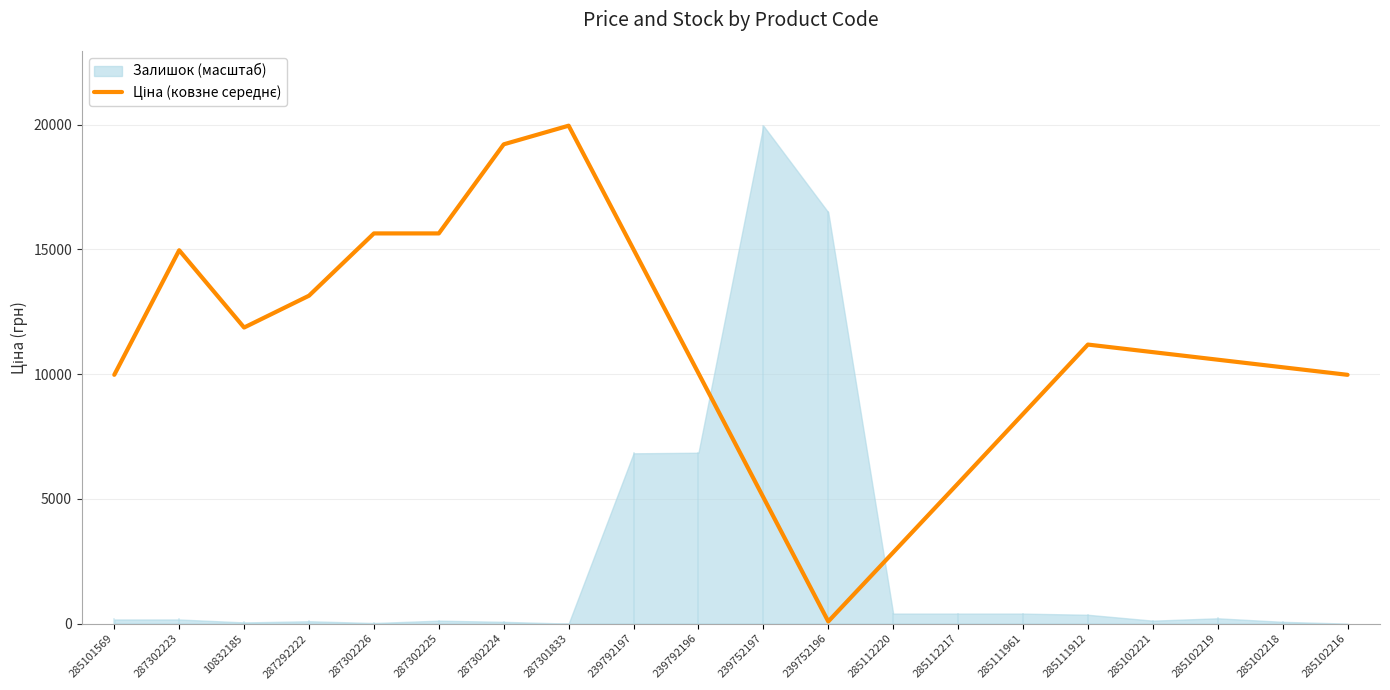

What is the change in value from 239792197 to 285102221?

-4116.8